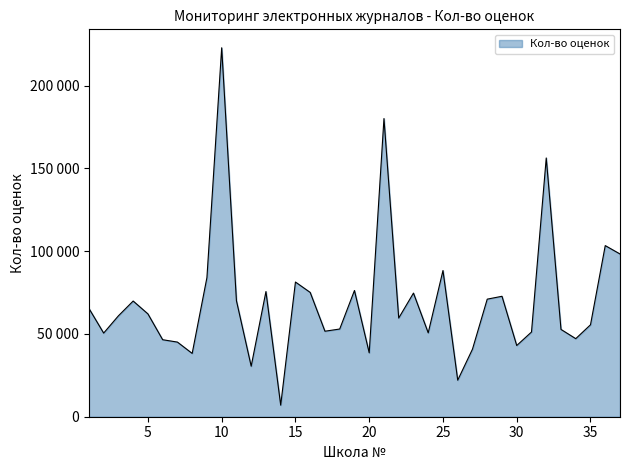

Does the chart display data point markers on the line(s)?

No